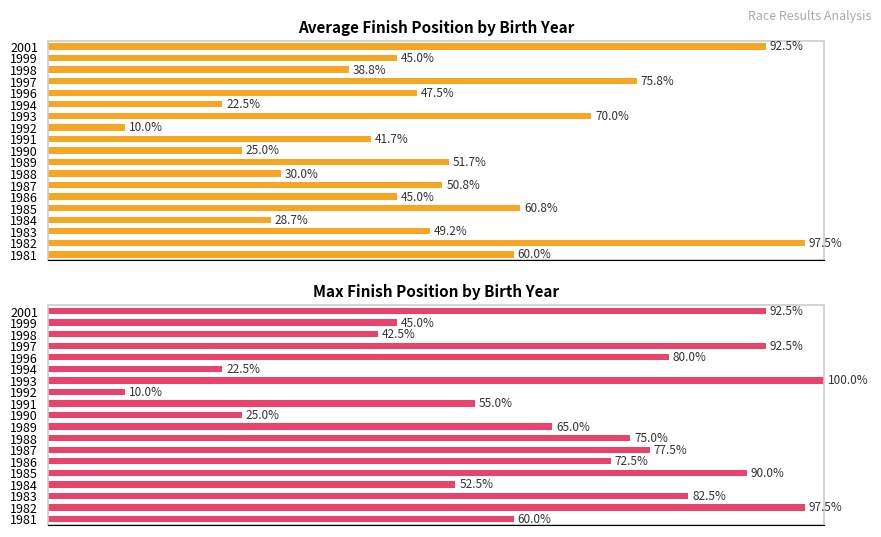

What position from the right is 6?

13